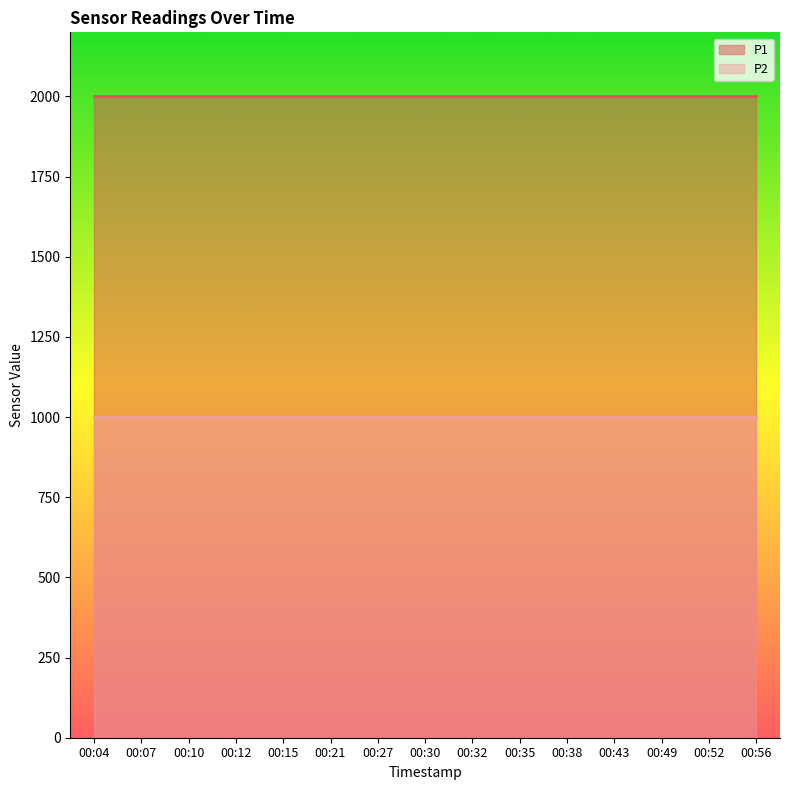

List the series in order of their peak value, highest first.

P1, P2